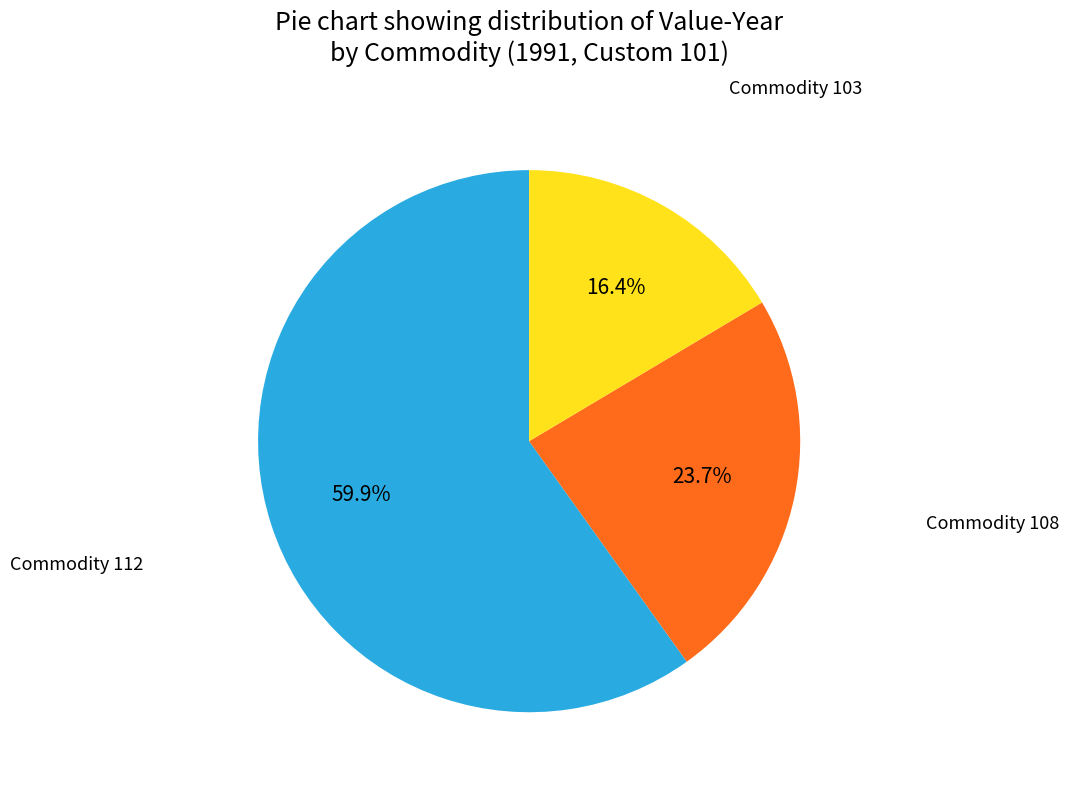

Rank the categories by value from highest to lowest.

Commodity 112, Commodity 108, Commodity 103